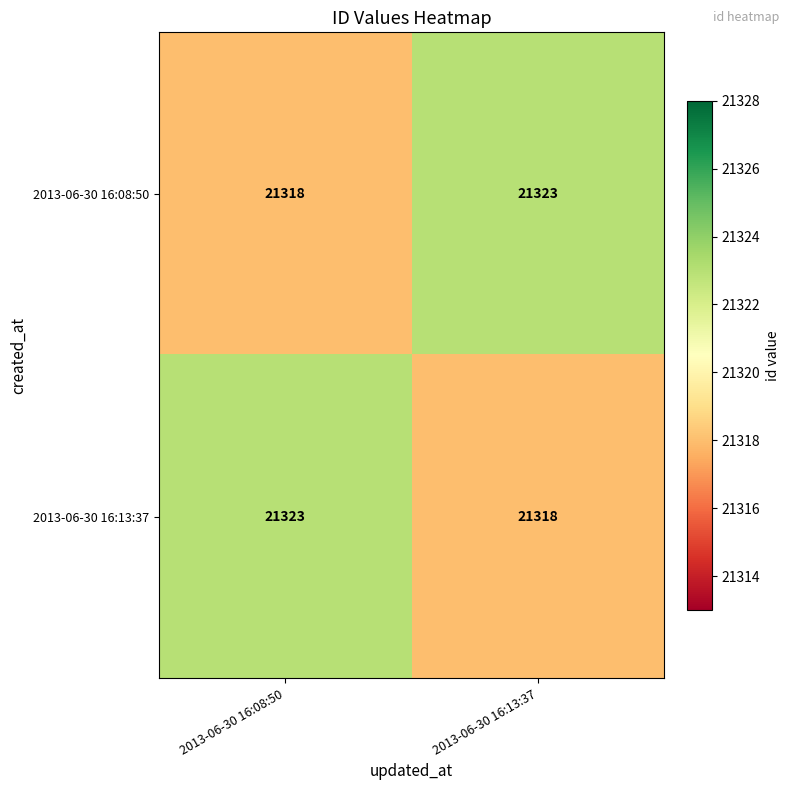

What is the total value across all series at 2013-06-30 16:08:50?

42641